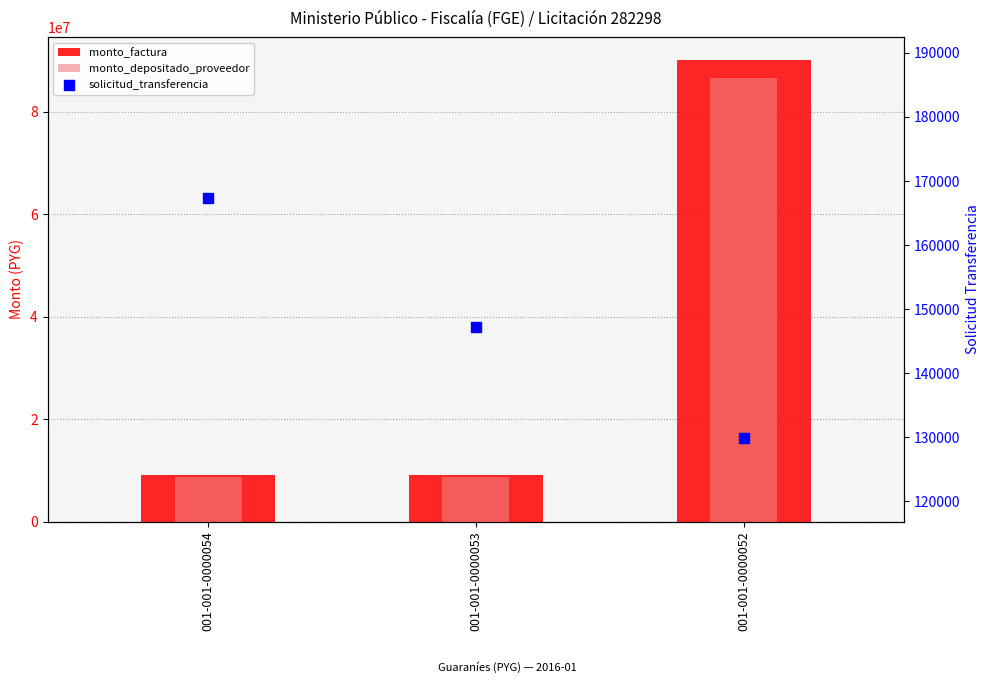

What is the total value across all series at 001-001-0000054?

17833725